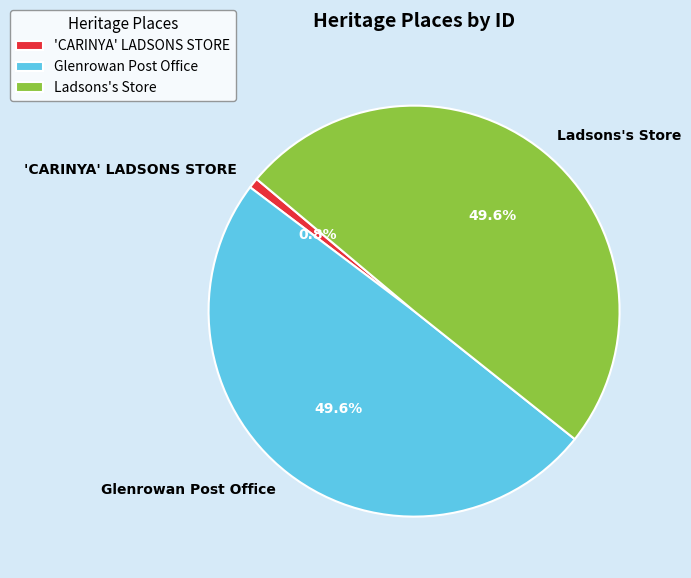

Which has a higher value, Ladsons's Store or 'CARINYA' LADSONS STORE?

Ladsons's Store